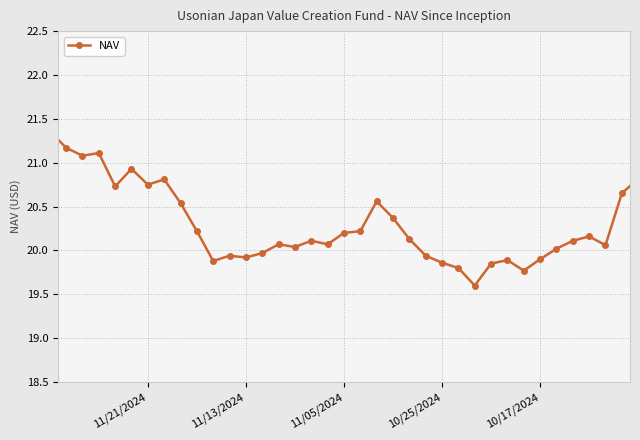

What is the greatest value displayed?

21.4